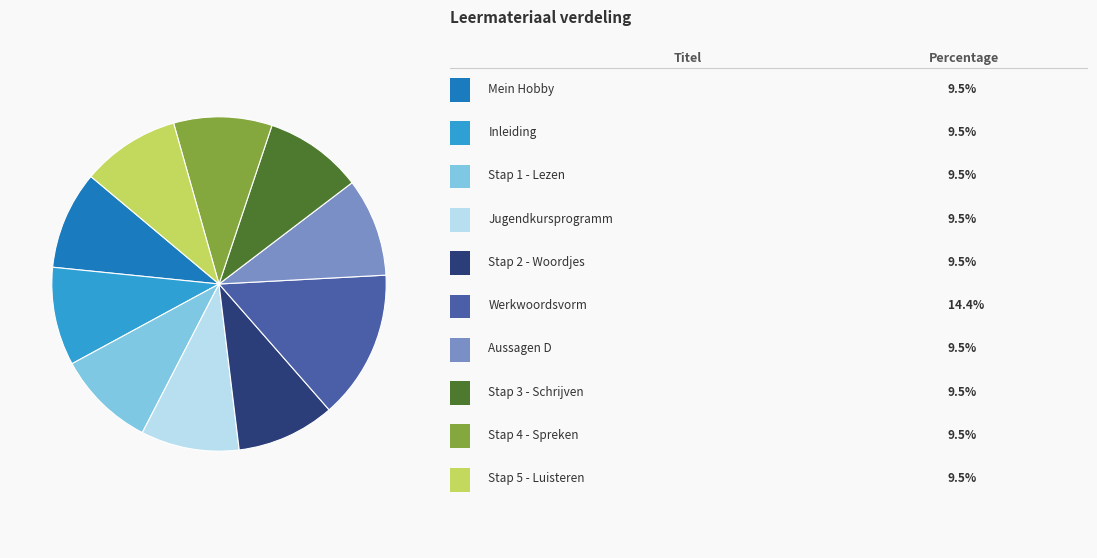

Does any single category account for the majority?

No